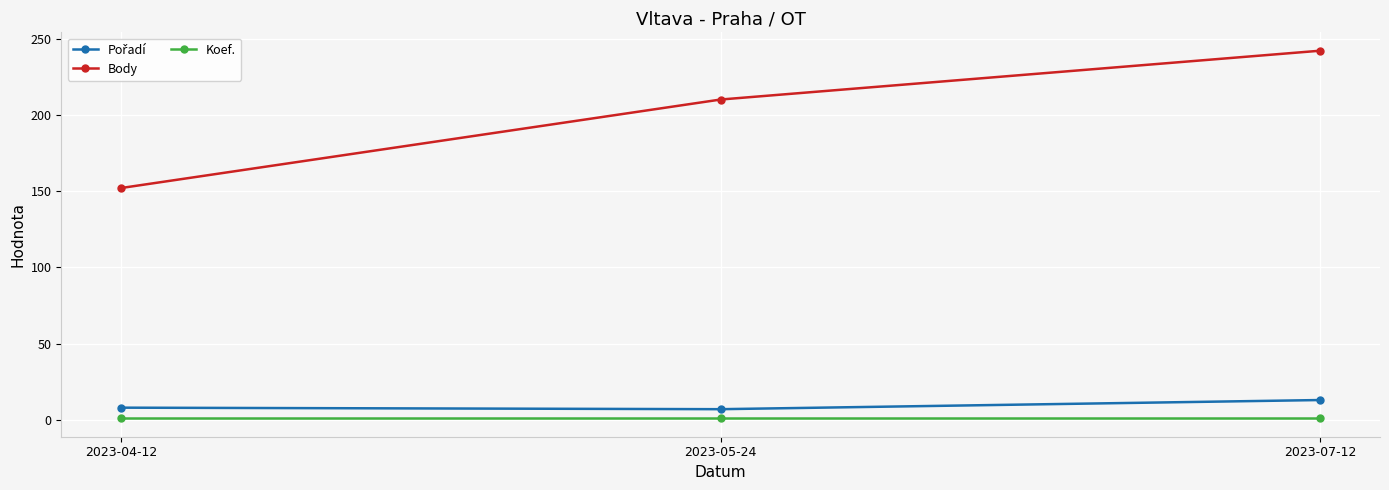

Which series has the largest total across all categories?

Body